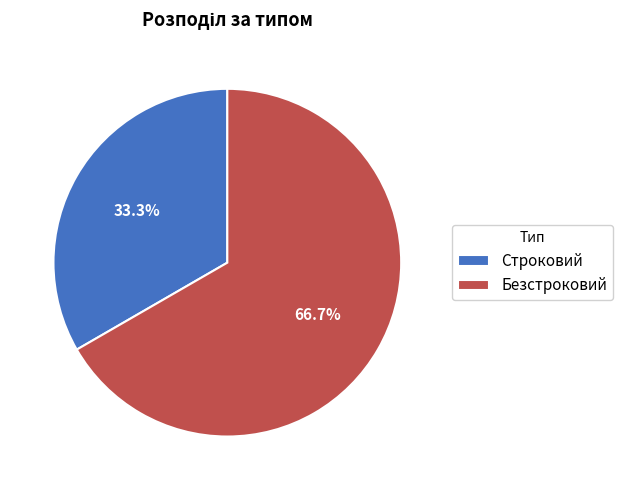

Which slice represents more than half of the pie?

Безстроковий